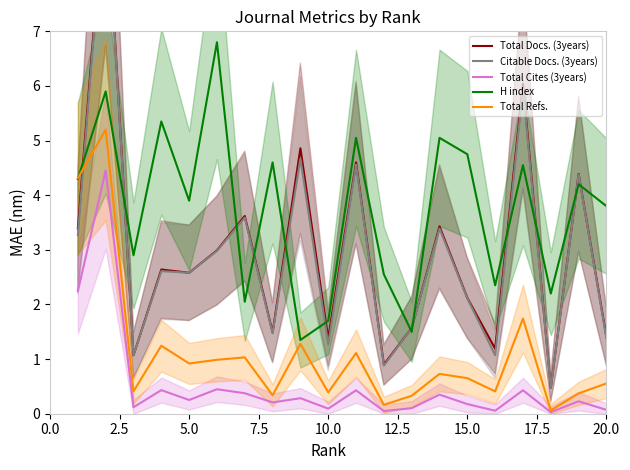

In H index, how many points are higher than both neighbors (excluding endpoints)?

8